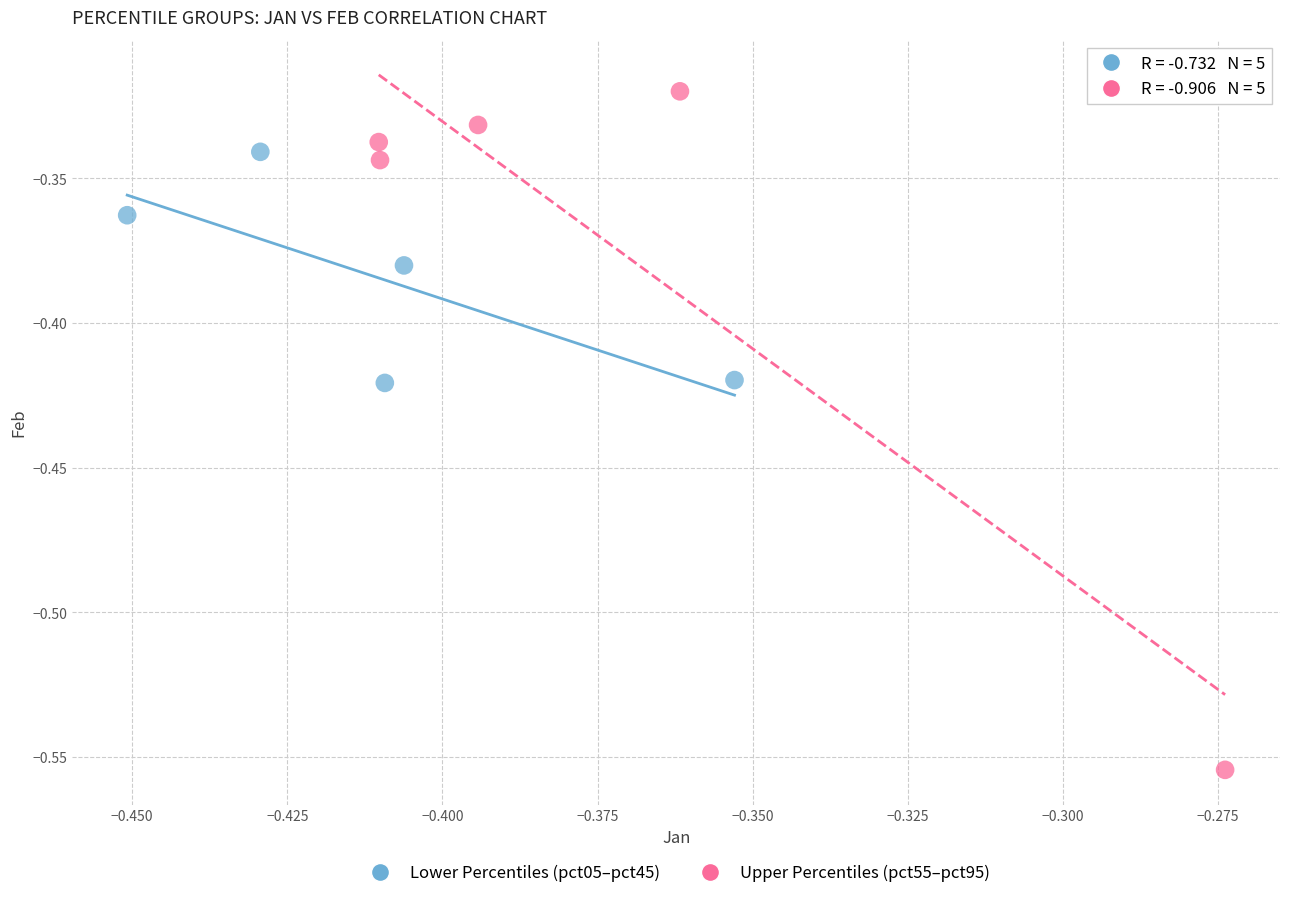

What are all the series names shown in the legend?

Lower Percentiles (pct05–pct45), Upper Percentiles (pct55–pct95)